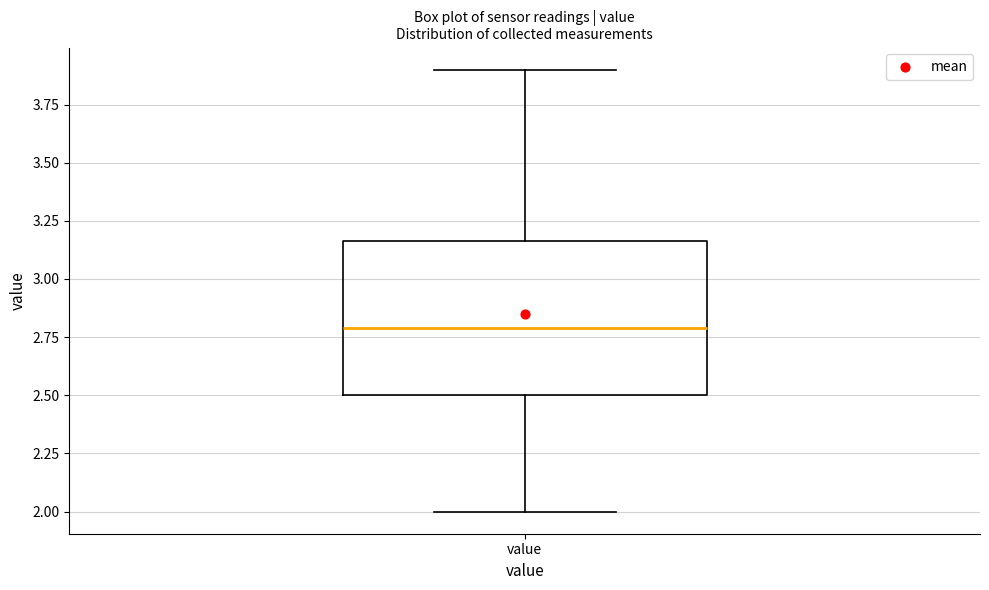

Where does the lower whisker of the box for value end on the y-axis? The values are not printed on the chart, so give them approximately, as read against the axis.

2.00